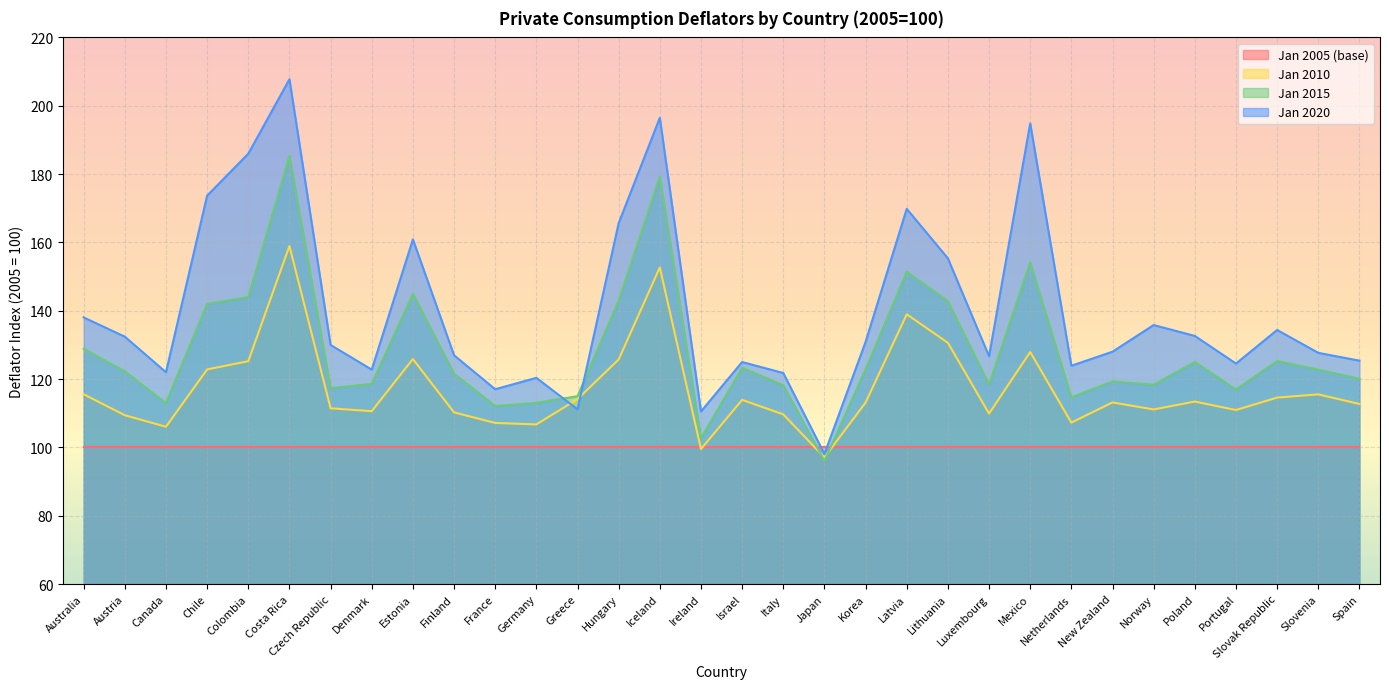

The value of Jan 2010 at Israel is 183.4. True or false?

False